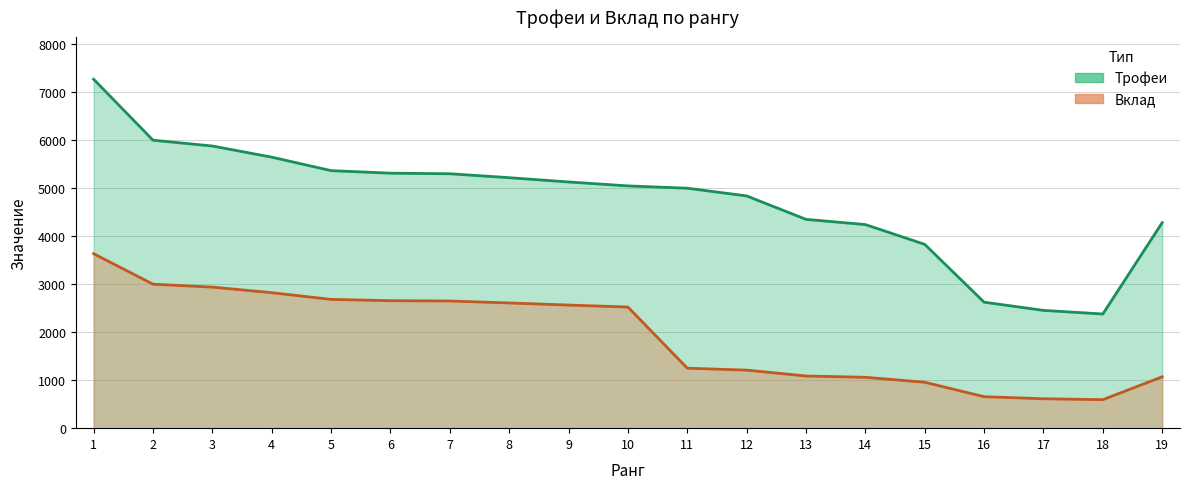

Where does the Вклад series first go above 2524?

1